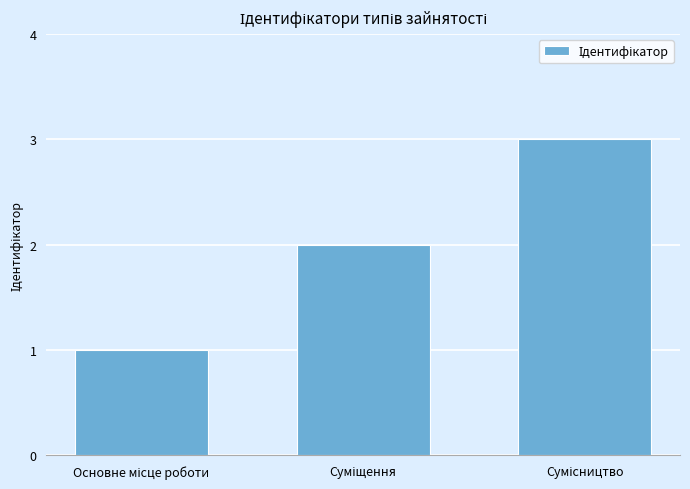

Reading left to right, list all the values displayed in this chart.

1	2	3